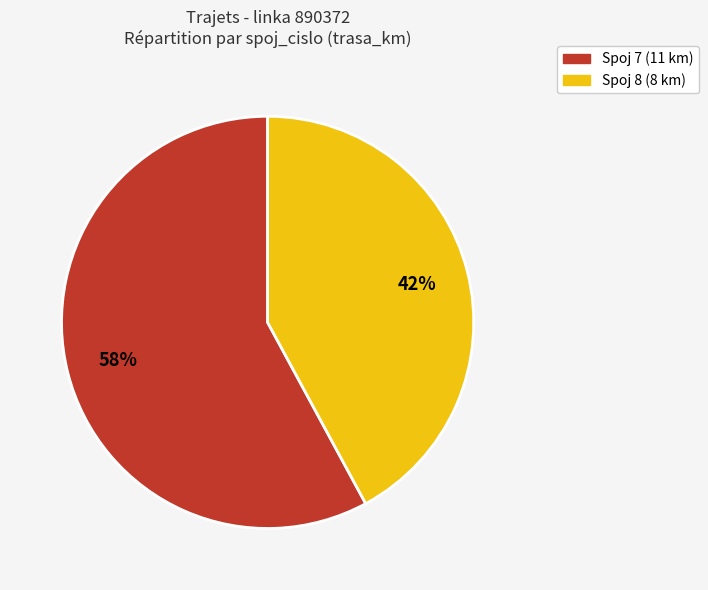

Is there a majority slice in this chart?

Yes